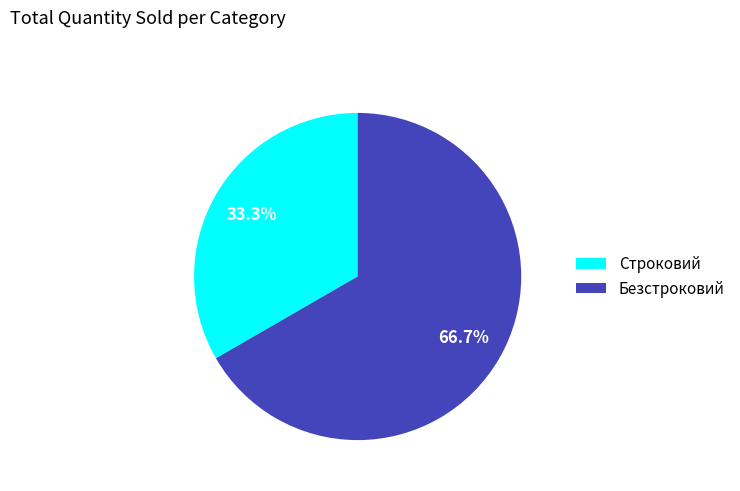

To the nearest percent, what percentage of the pie is Безстроковий?

67%